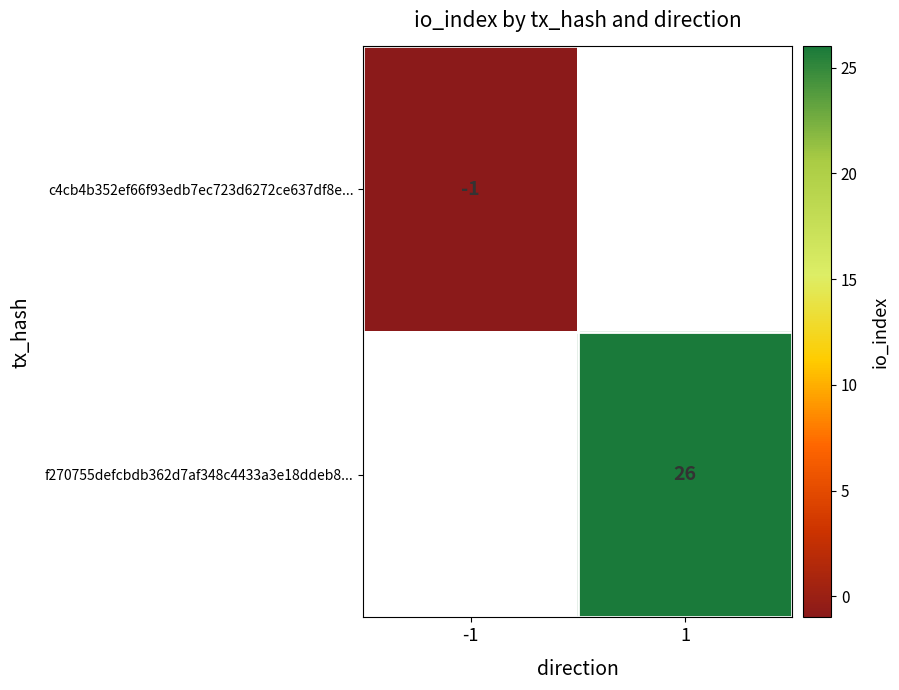

Is the value of c4cb4b352ef66f93edb7ec723d6272ce637df8e... at -1 greater than the value of f270755defcbdb362d7af348c4433a3e18ddeb8... at 1?

No